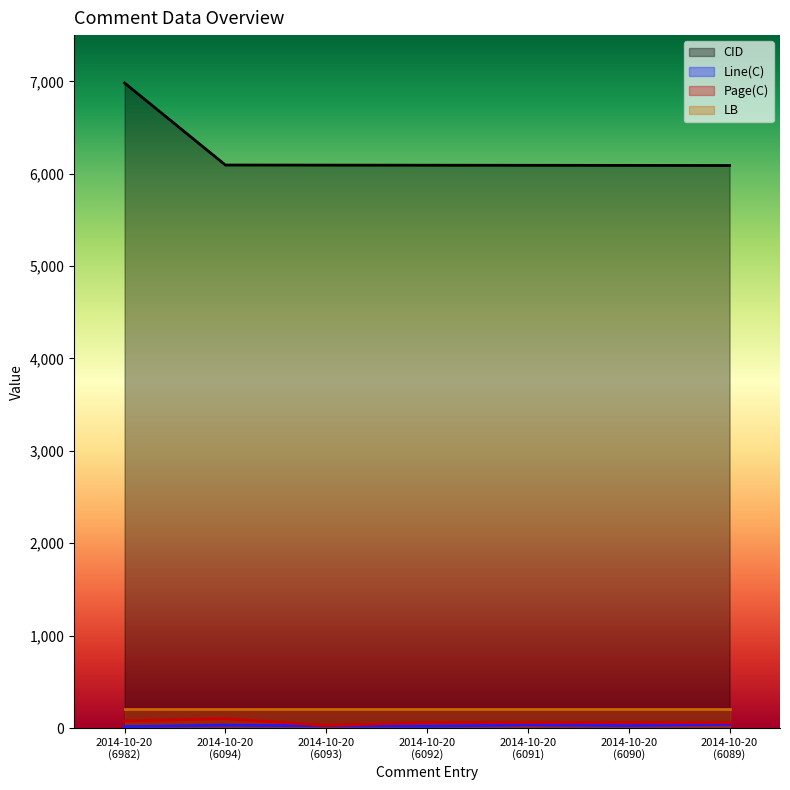

What is the sum of the Page(C) values at 2014-10-20
(6094) and 2014-10-20
(6093)?

129